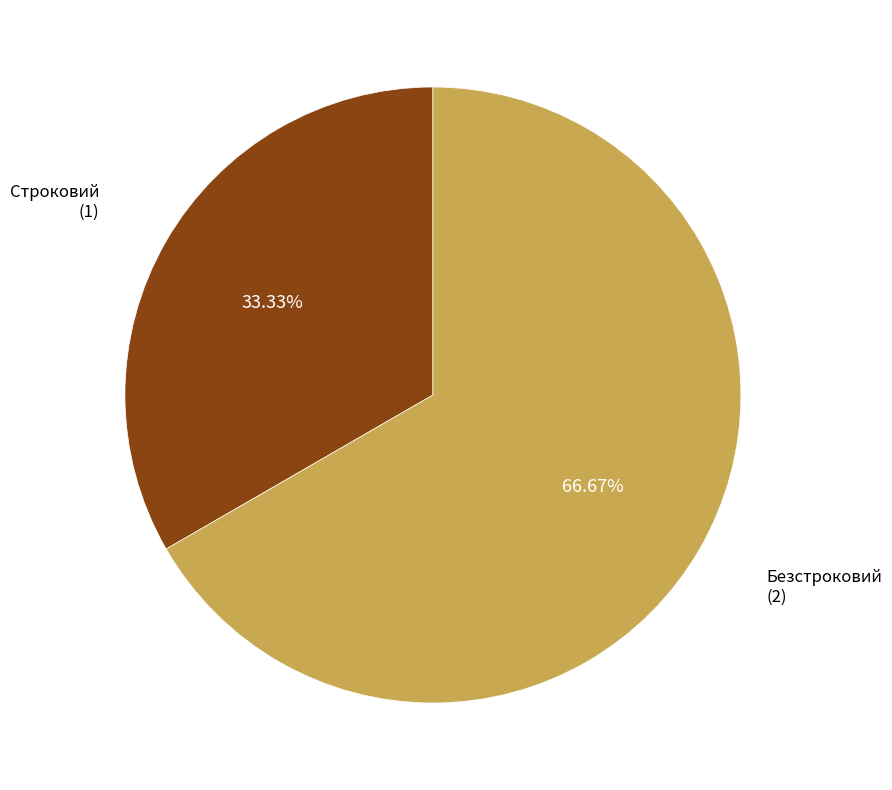

Does any single category account for the majority?

Yes